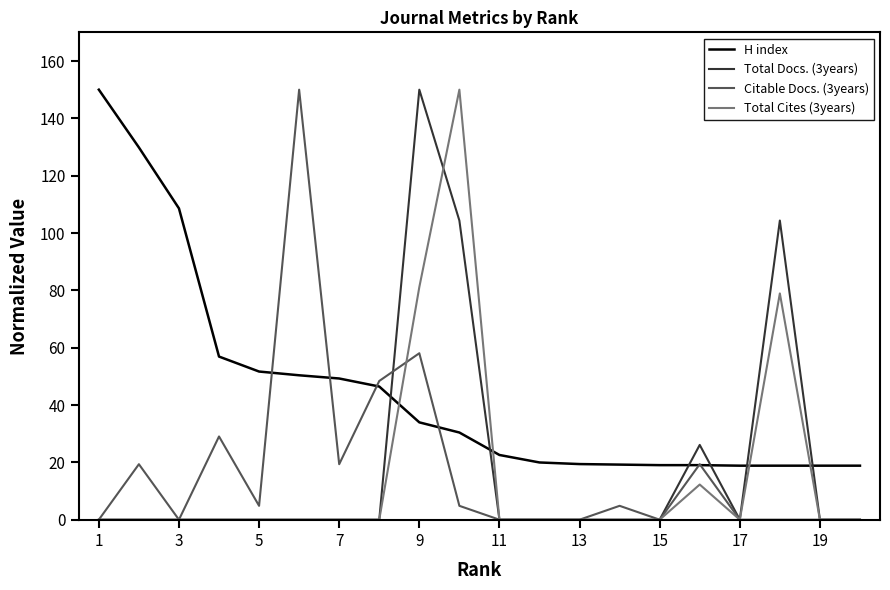

What is the highest value of the Total Docs. (3years) series?

150.0